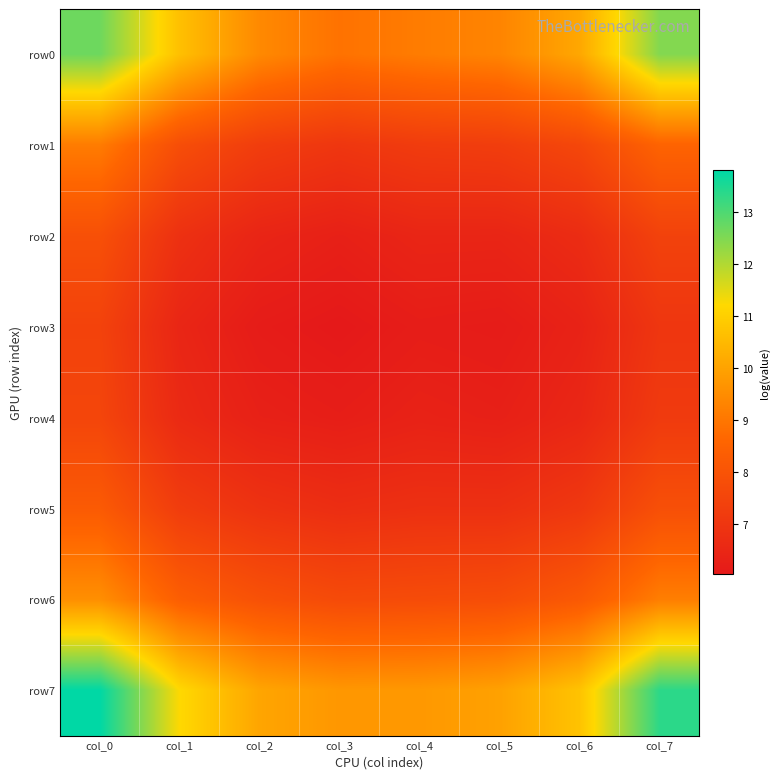

Rank the series at col_6 from highest to lowest value.

row7, row0, row6, row1, row5, row2, row4, row3